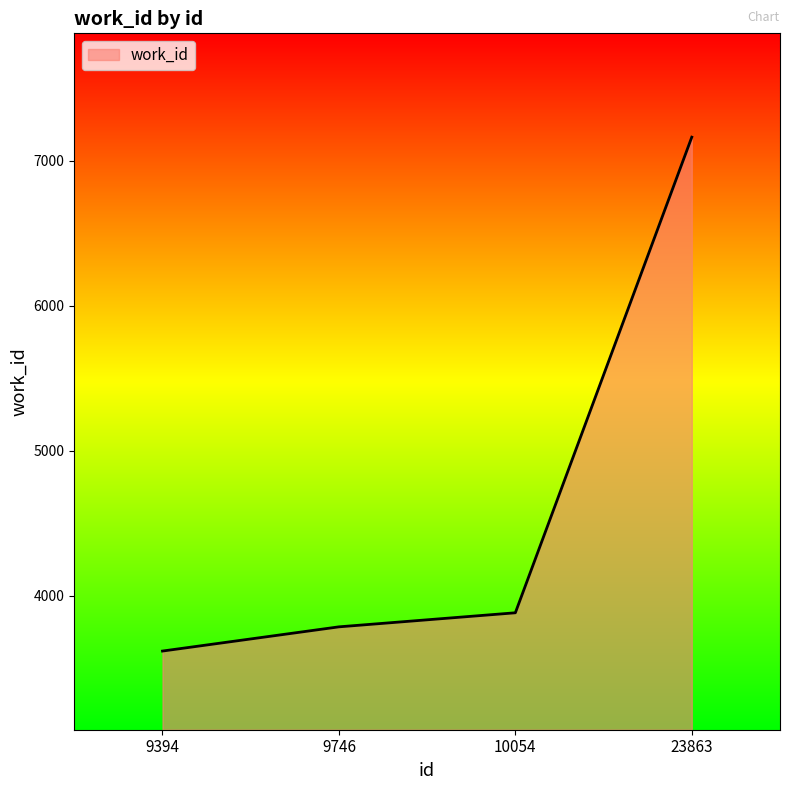

Rank the categories by value from lowest to highest.

9394, 9746, 10054, 23863